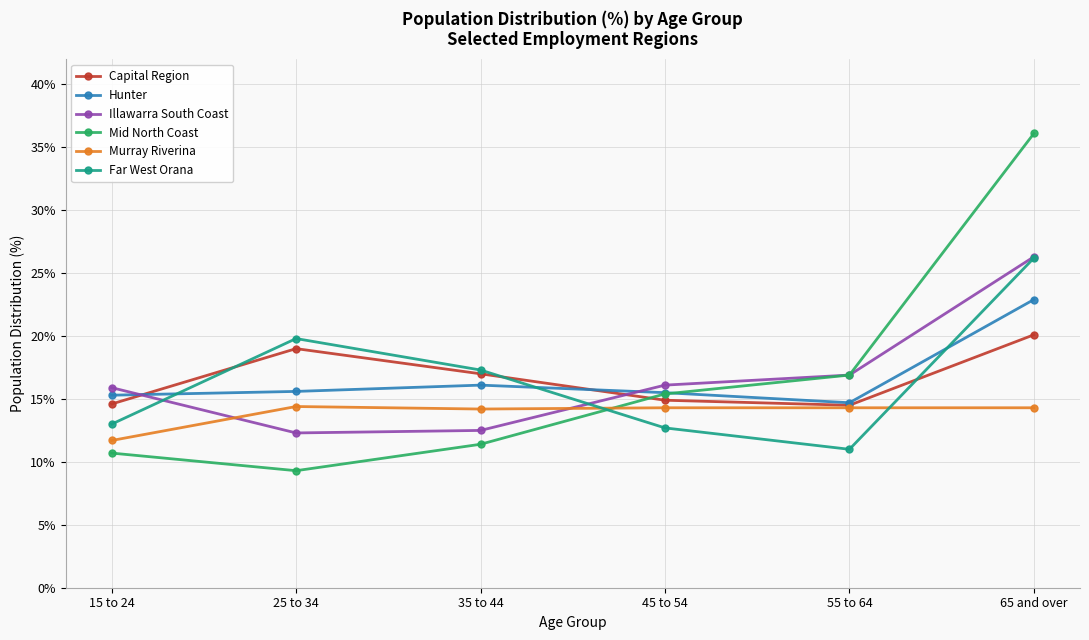

Which series has the largest range (max minus min)?

Mid North Coast